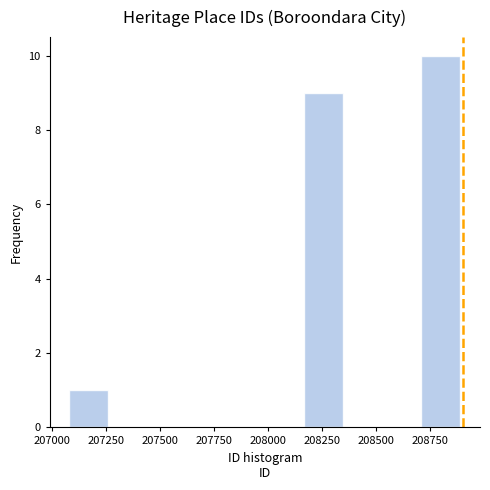

Around what value on the x-axis is the tallest bar? Give the approximate position of its centre, as read against the axis.

208800